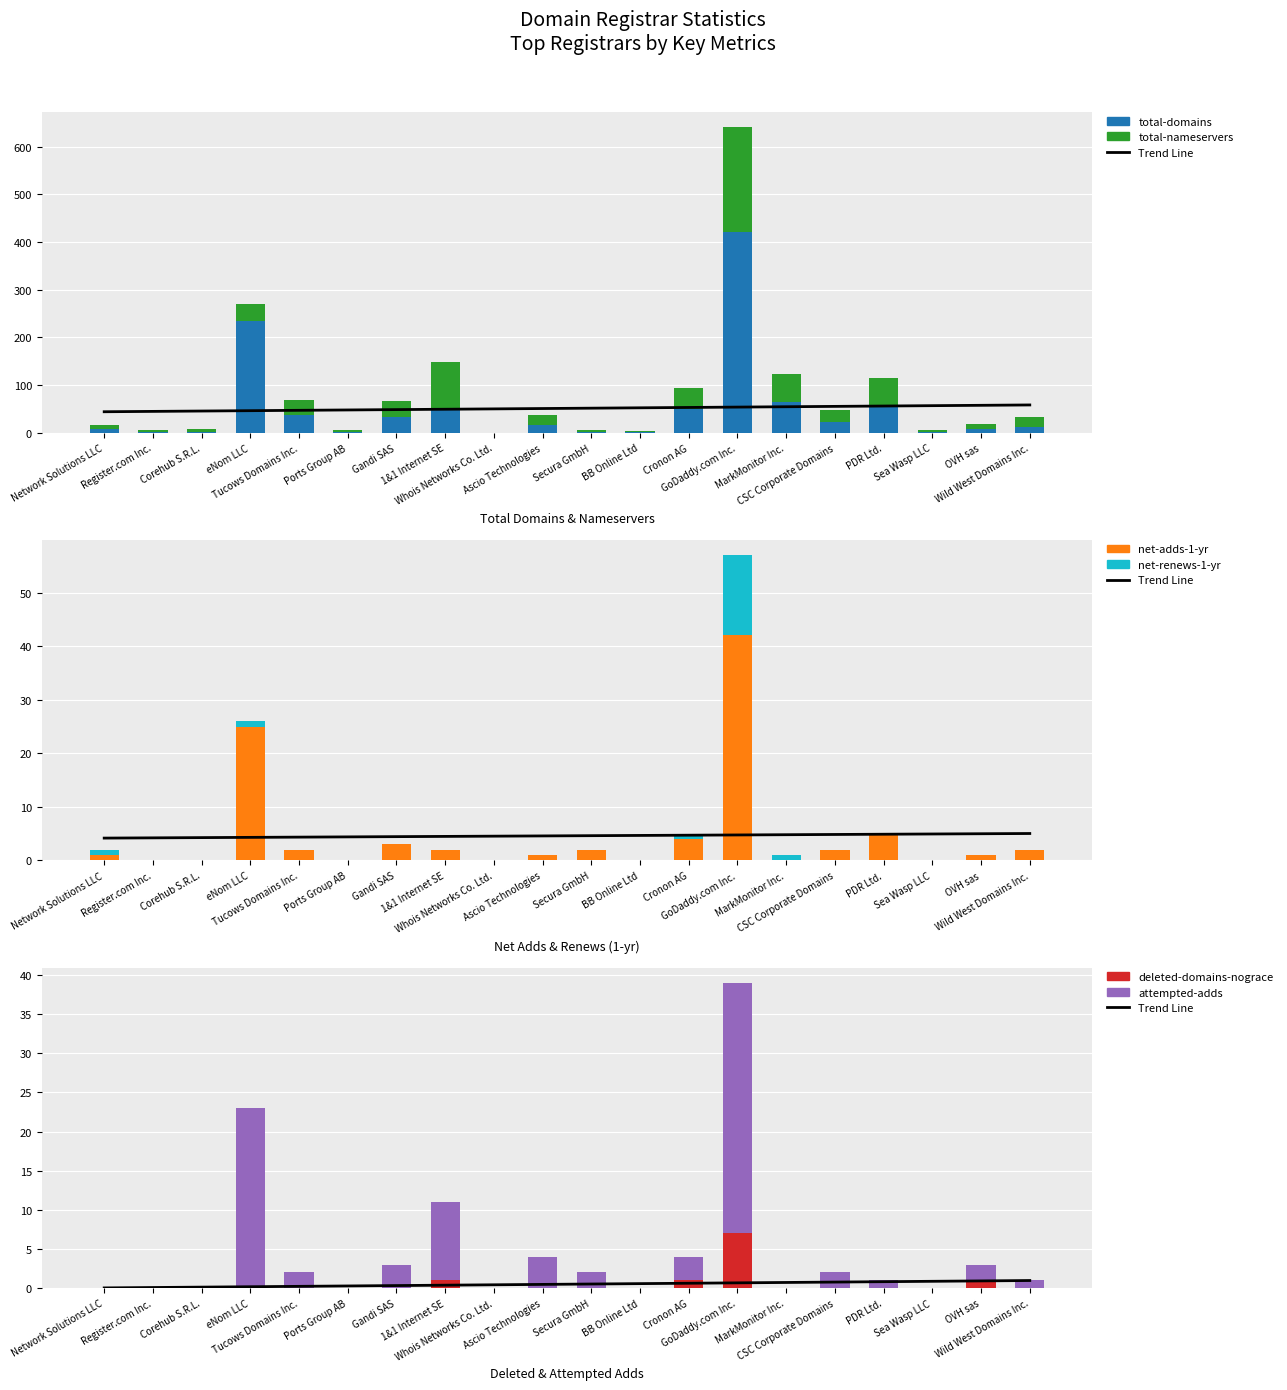

How many categories are shown in the chart?

20